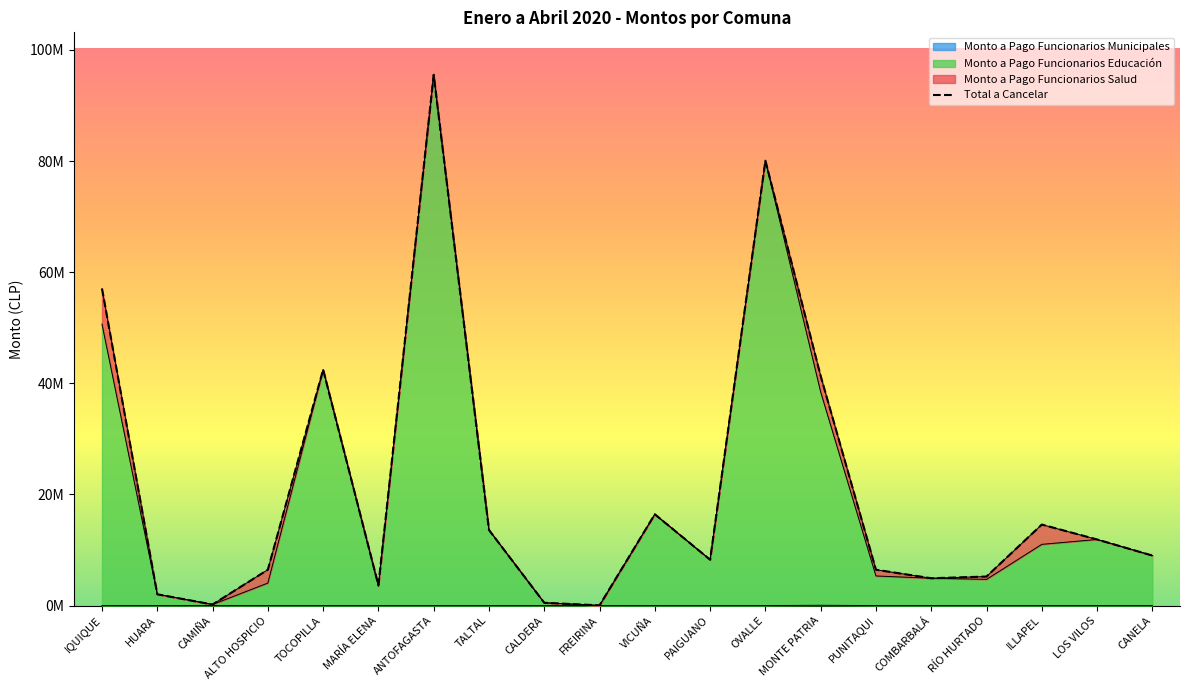

How many interior local peaks does the Monto a Pago Funcionarios Educación series have?

5